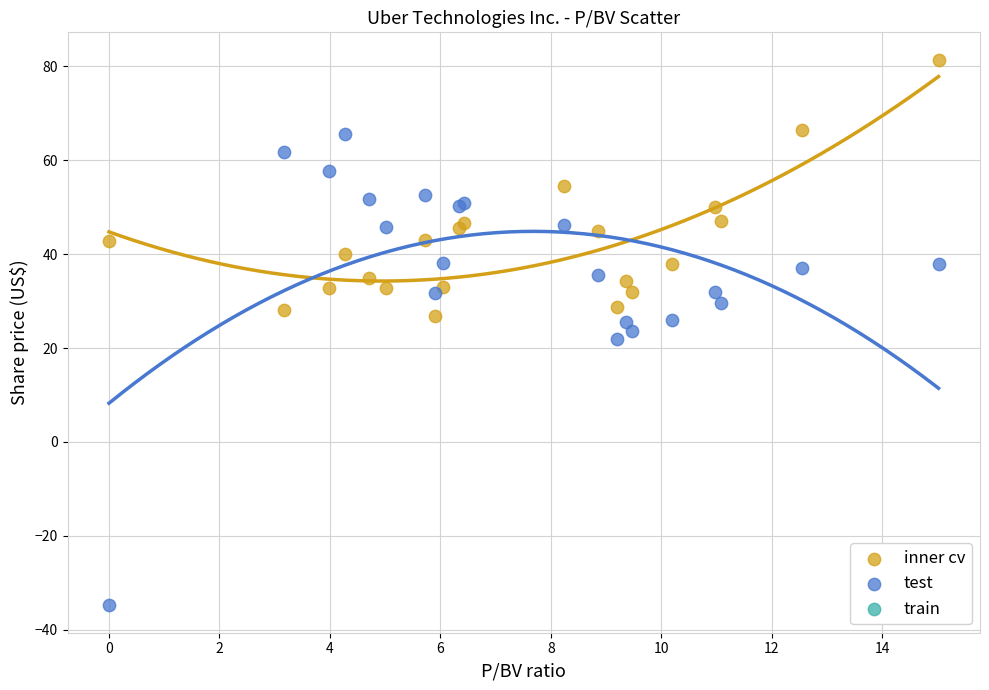

What is the X range (max minus min) for the scatter plot?

15.0